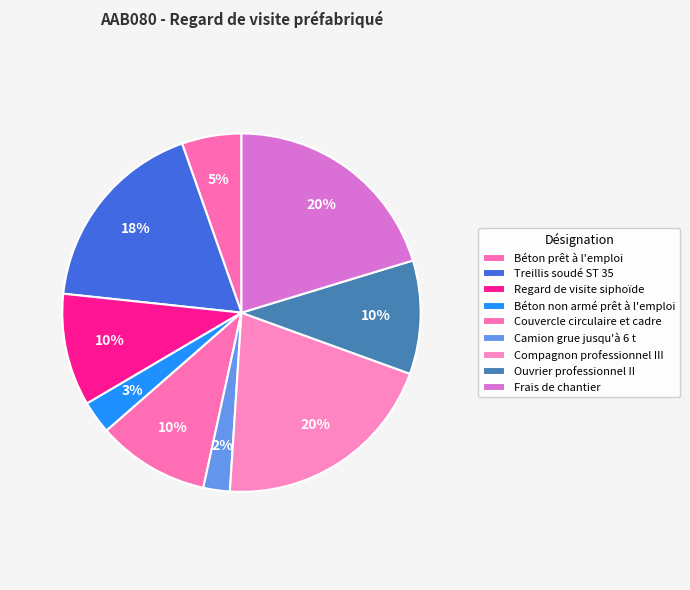

How many segments does this pie chart have?

9